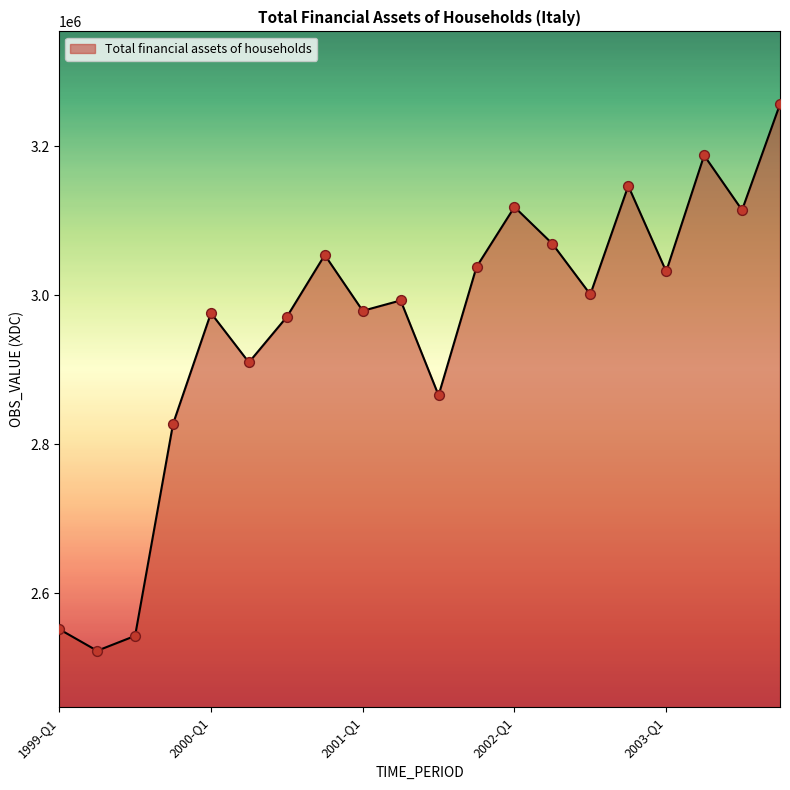

What is the greatest value displayed?

3256741